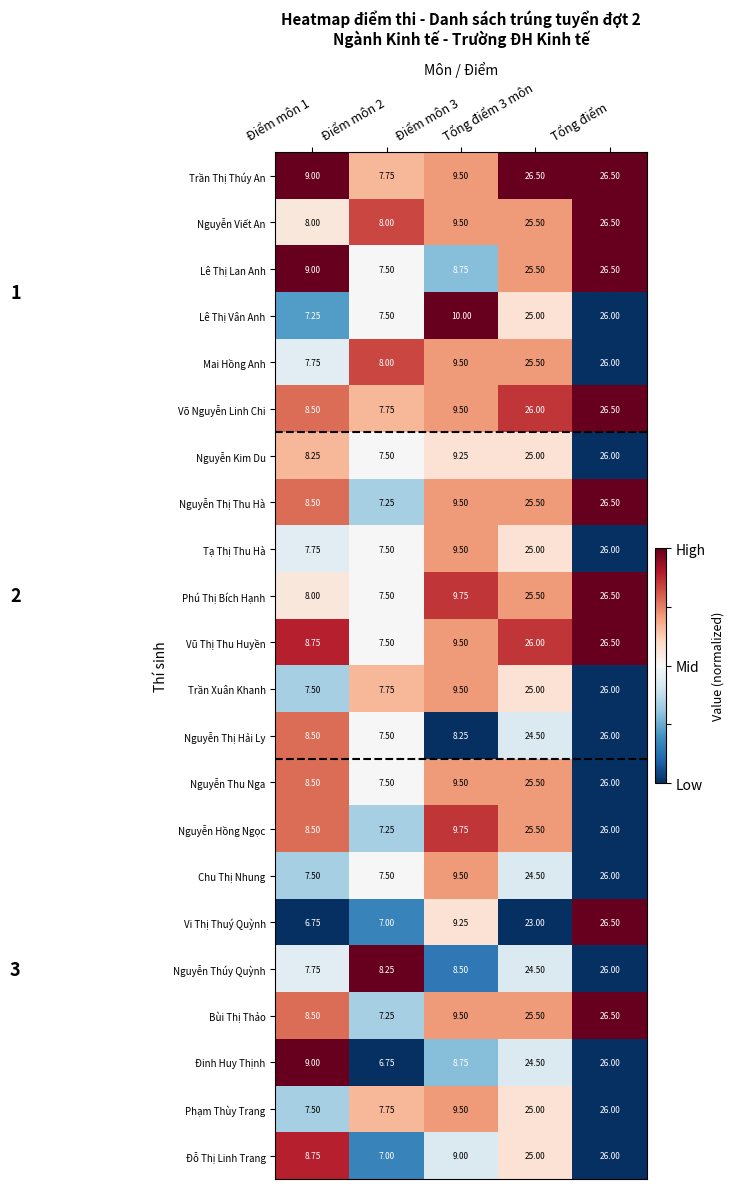

Which series has the largest range (max minus min)?

Vi Thị Thuý Quỳnh